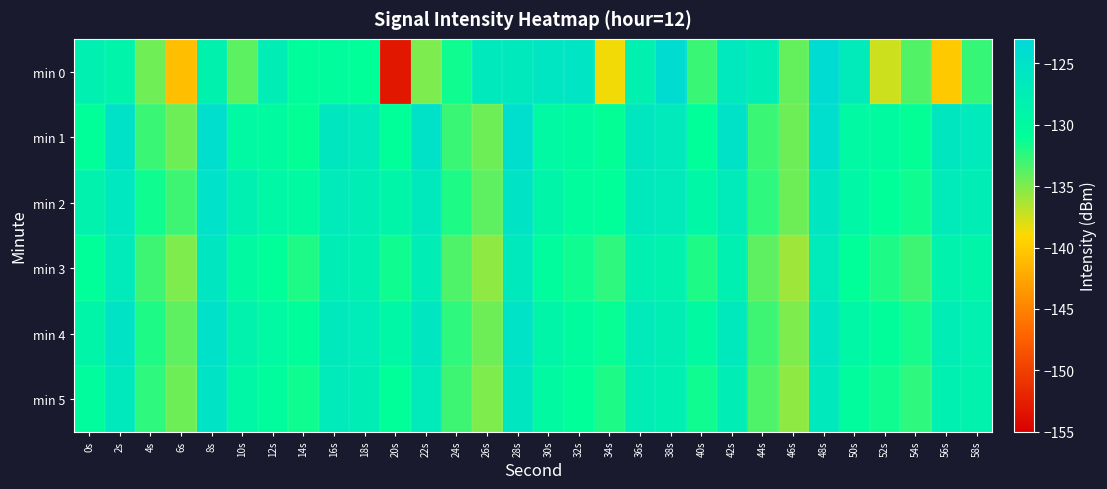

Reading left to right, what are all the values shown in this chart?

min 0: 0s=-127.9	2s=-128.9	4s=-134.5	6s=-140.8	8s=-128.3	10s=-133.9	12s=-127.5	14s=-130.7	16s=-130.4	18s=-130.9	20s=-153.1	22s=-134.9	24s=-131.5	26s=-126.6	28s=-126.5	30s=-125.8	32s=-125.6	34s=-138.6	36s=-128.2	38s=-124.1	40s=-132.9	42s=-126.4	44s=-127.4	46s=-134.1	48s=-123.8	50s=-127.0	52s=-137.4	54s=-133.6	56s=-140.1	58s=-132.7
min 1: 0s=-131.0	2s=-125.1	4s=-132.8	6s=-134.5	8s=-124.3	10s=-129.8	12s=-130.0	14s=-131.2	16s=-126.0	18s=-126.7	20s=-131.0	22s=-125.1	24s=-132.8	26s=-134.5	28s=-124.3	30s=-129.8	32s=-130.0	34s=-131.2	36s=-126.0	38s=-126.7	40s=-131.0	42s=-125.1	44s=-132.8	46s=-134.5	48s=-124.3	50s=-129.8	52s=-130.0	54s=-131.2	56s=-126.0	58s=-126.7
min 2: 0s=-128.5	2s=-126.2	4s=-131.5	6s=-133.0	8s=-125.0	10s=-128.0	12s=-129.5	14s=-130.0	16s=-127.0	18s=-127.5	20s=-129.0	22s=-126.5	24s=-132.0	26s=-134.0	28s=-125.5	30s=-129.0	32s=-130.5	34s=-131.0	36s=-126.5	38s=-127.0	40s=-129.5	42s=-127.0	44s=-132.5	46s=-134.5	48s=-126.0	50s=-129.5	52s=-131.0	54s=-131.5	56s=-127.0	58s=-127.5
min 3: 0s=-131.0	2s=-127.0	4s=-133.0	6s=-135.0	8s=-126.0	10s=-130.0	12s=-131.0	14s=-132.0	16s=-127.5	18s=-128.0	20s=-131.5	22s=-127.5	24s=-133.5	26s=-135.5	28s=-126.5	30s=-130.5	32s=-131.5	34s=-132.5	36s=-128.0	38s=-128.5	40s=-132.0	42s=-128.0	44s=-134.0	46s=-136.0	48s=-127.0	50s=-131.0	52s=-132.0	54s=-133.0	56s=-128.5	58s=-129.0
min 4: 0s=-129.0	2s=-125.5	4s=-132.0	6s=-134.0	8s=-124.8	10s=-128.5	12s=-129.8	14s=-130.7	16s=-126.5	18s=-127.1	20s=-129.5	22s=-126.0	24s=-132.5	26s=-134.5	28s=-125.3	30s=-129.0	32s=-130.3	34s=-131.2	36s=-127.0	38s=-127.6	40s=-130.0	42s=-126.5	44s=-133.0	46s=-135.0	48s=-125.8	50s=-129.5	52s=-130.8	54s=-131.7	56s=-127.5	58s=-128.1
min 5: 0s=-130.5	2s=-126.5	4s=-132.5	6s=-134.5	8s=-125.5	10s=-129.5	12s=-130.5	14s=-131.5	16s=-127.0	18s=-127.5	20s=-131.0	22s=-127.0	24s=-133.0	26s=-135.0	28s=-126.0	30s=-130.0	32s=-131.0	34s=-132.0	36s=-127.5	38s=-128.0	40s=-131.5	42s=-127.5	44s=-133.5	46s=-135.5	48s=-126.5	50s=-130.5	52s=-131.5	54s=-132.5	56s=-128.0	58s=-128.5